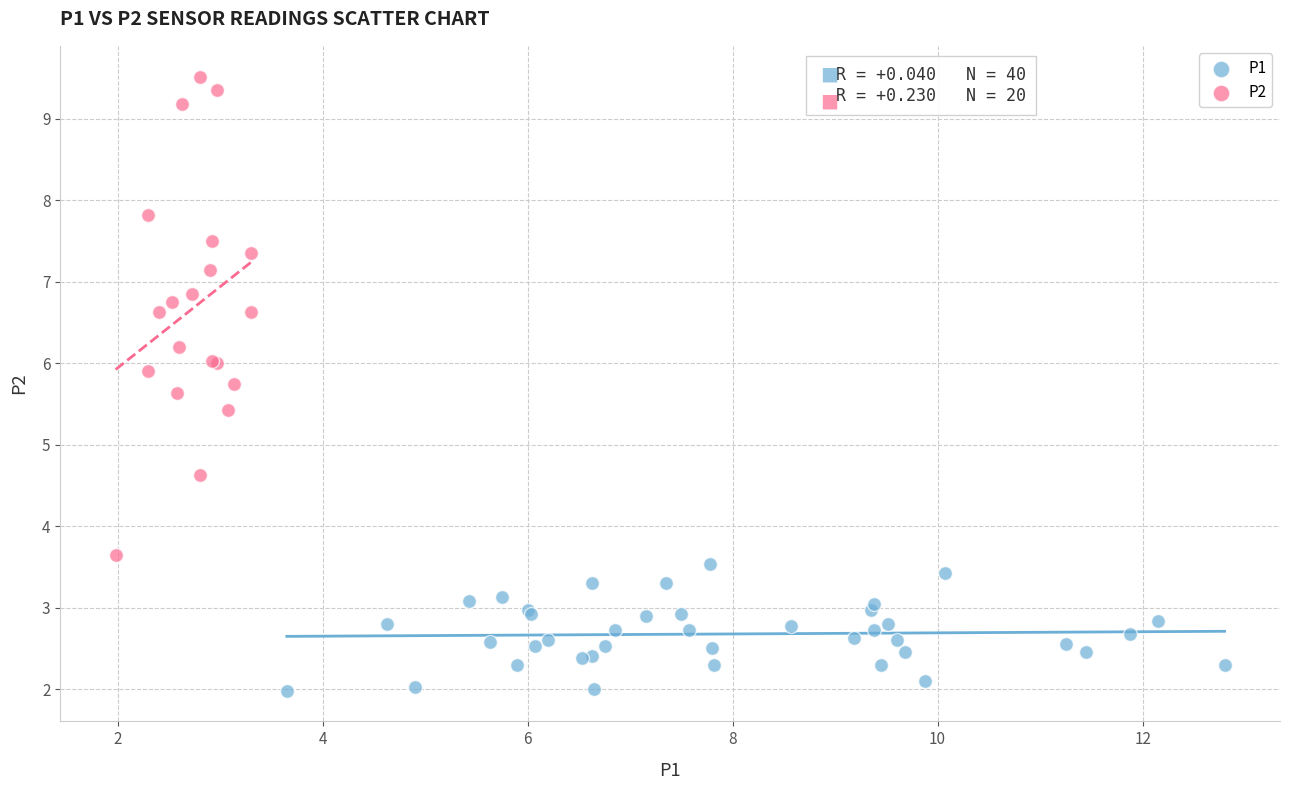

Which series contains the lowest Y value?

P1